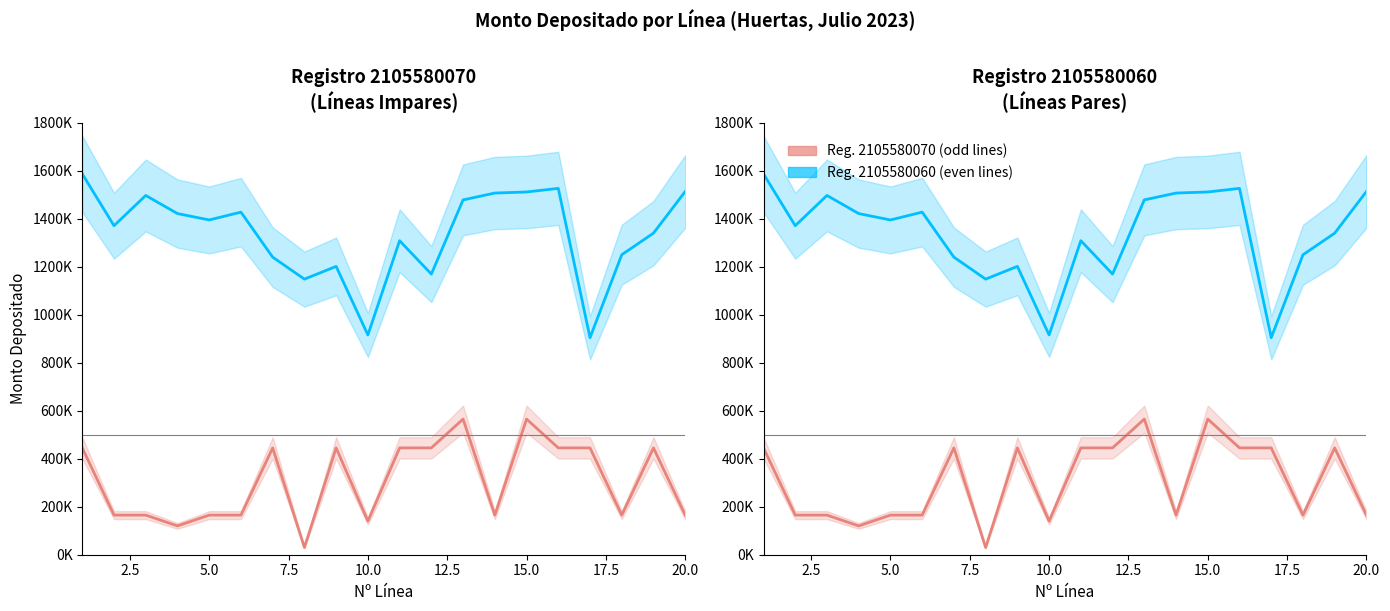

Rank the series by their maximum value, from highest to lowest.

Reg. 2105580060 (even lines), Reg. 2105580070 (odd lines)